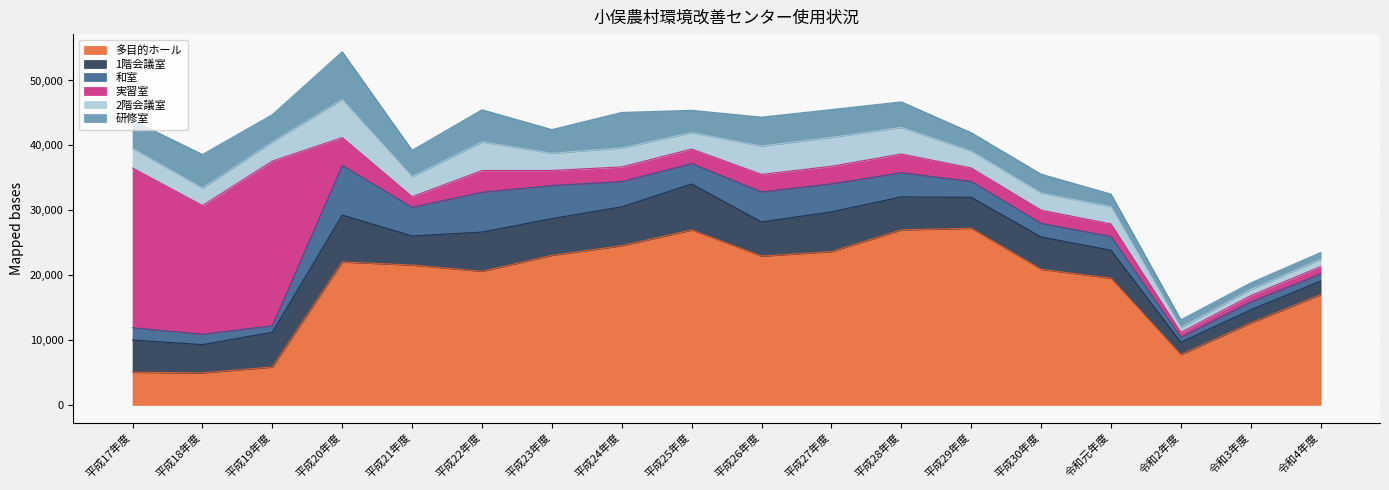

True or false: 和室 has more than 0 points higher than both neighbors.

True